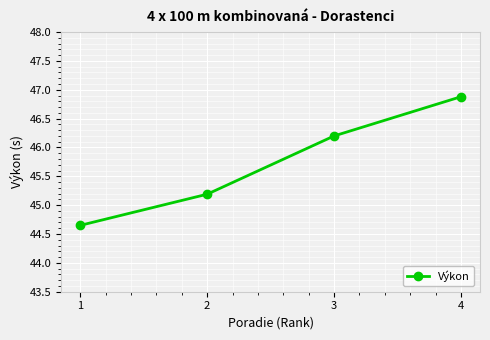

True or false: the data has more than 0 interior local peaks.

False